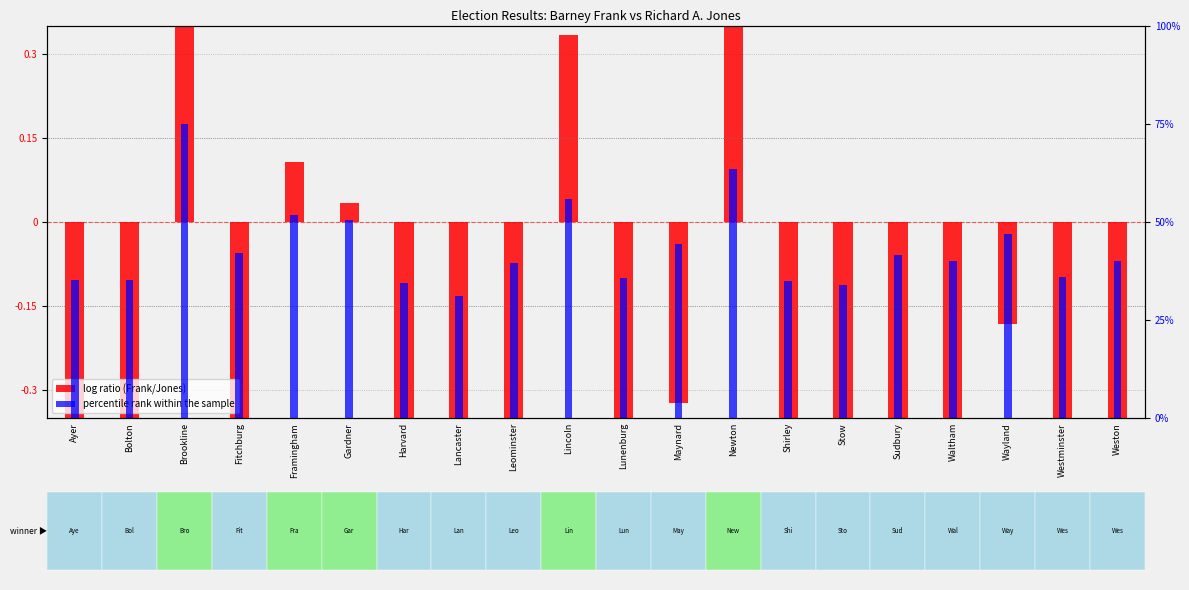

The value of percentile rank within the sample at Weston is 40.1. True or false?

True